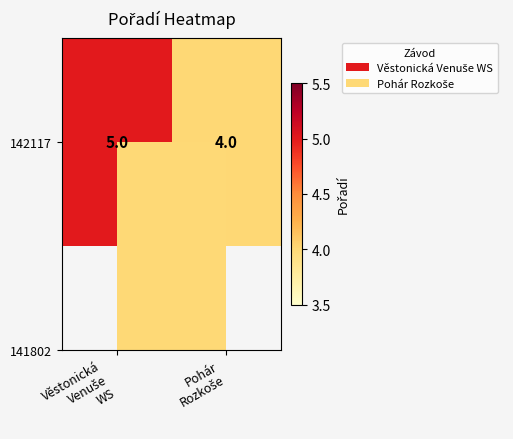

Which has a higher value, Věstonická
Venuše
WS or Pohár
Rozkoše?

Věstonická
Venuše
WS